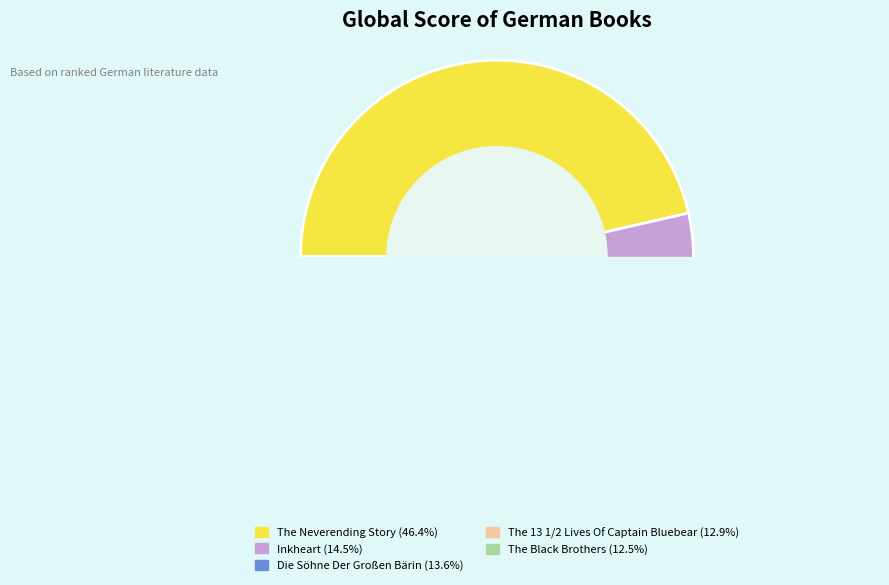

Count the number of slices in the pie.

5